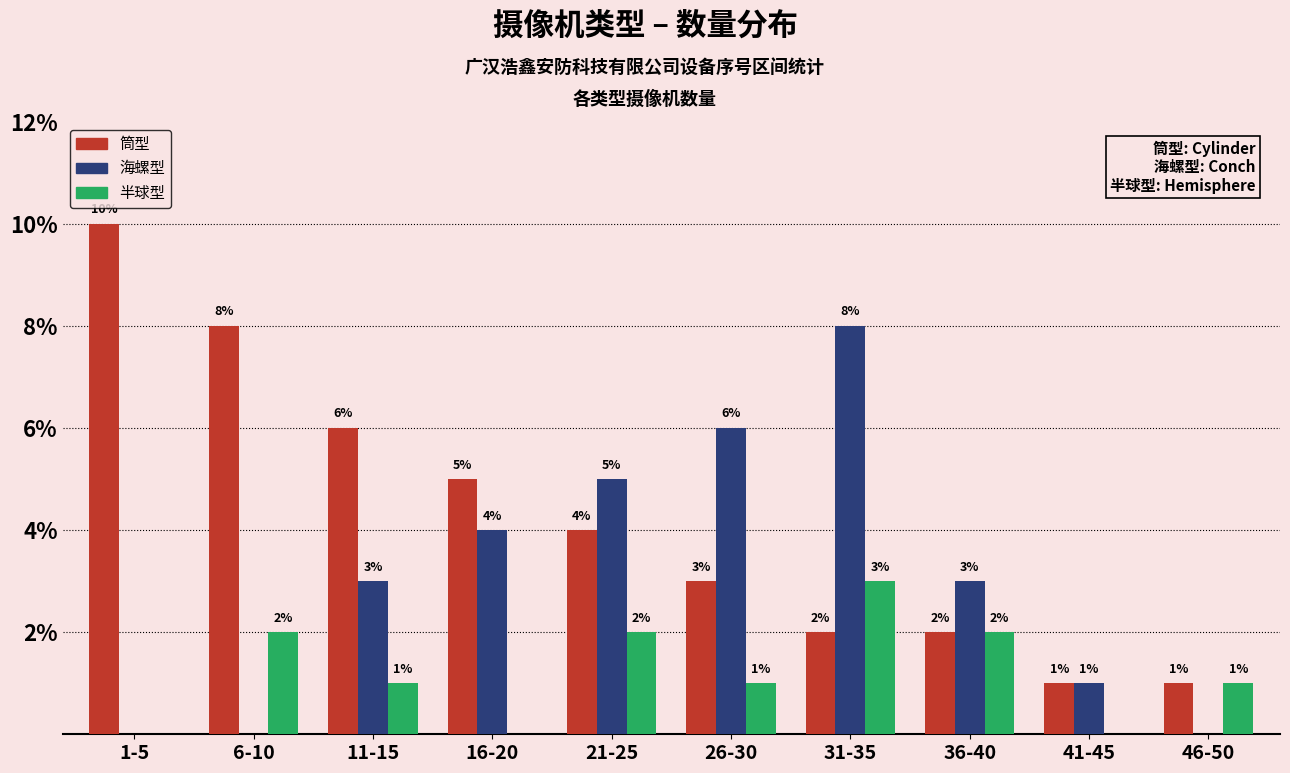

Which series changed the most between 16-20 and 36-40?

筒型